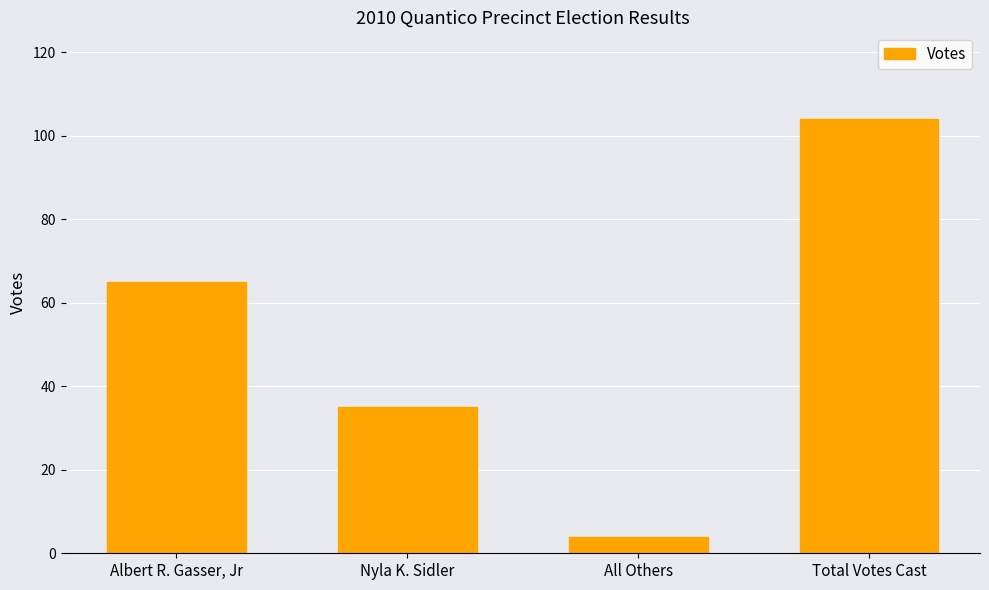

Reading right to left, transcribe all the data shown in this chart.

Total Votes Cast=104	All Others=4	Nyla K. Sidler=35	Albert R. Gasser, Jr=65